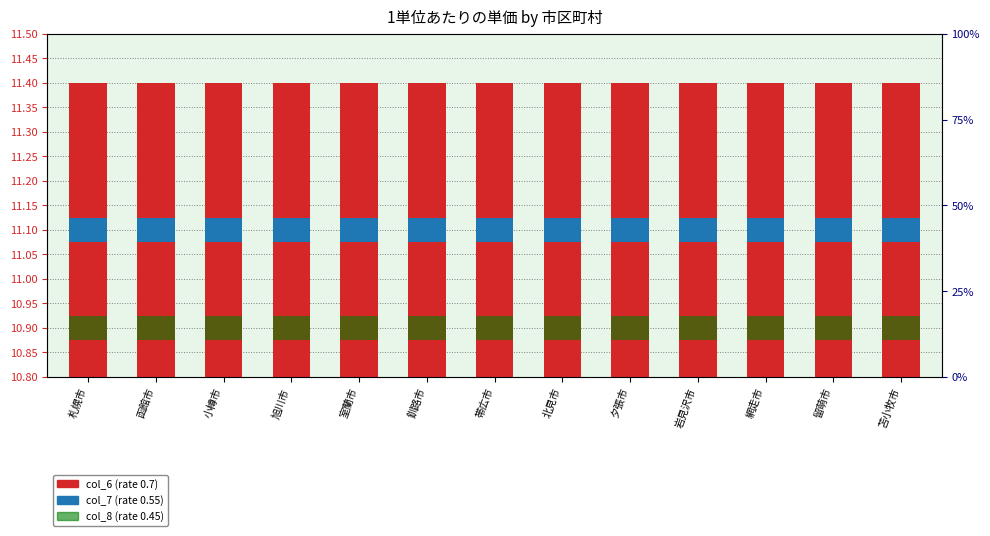

How many data points does each series have?

13